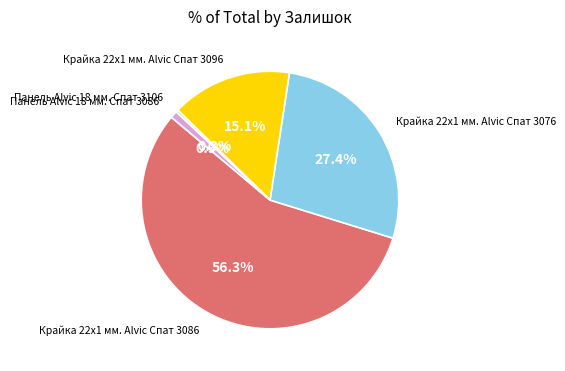

Which slice is the smallest?

Панель Alvic 18 мм. Спат 3106